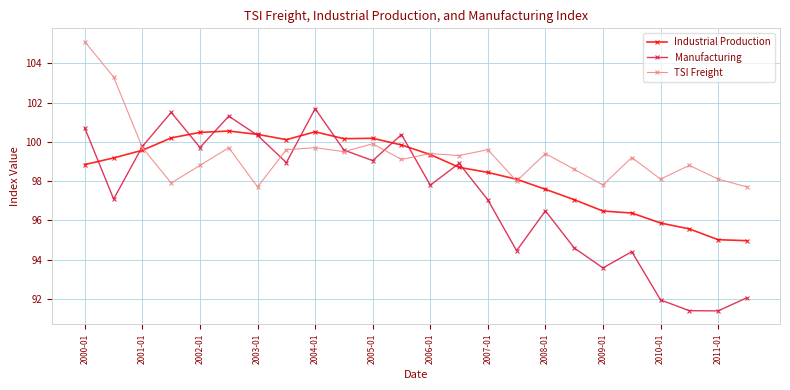

What is the value of the TSI Freight point at the 22nd from the left?

98.8